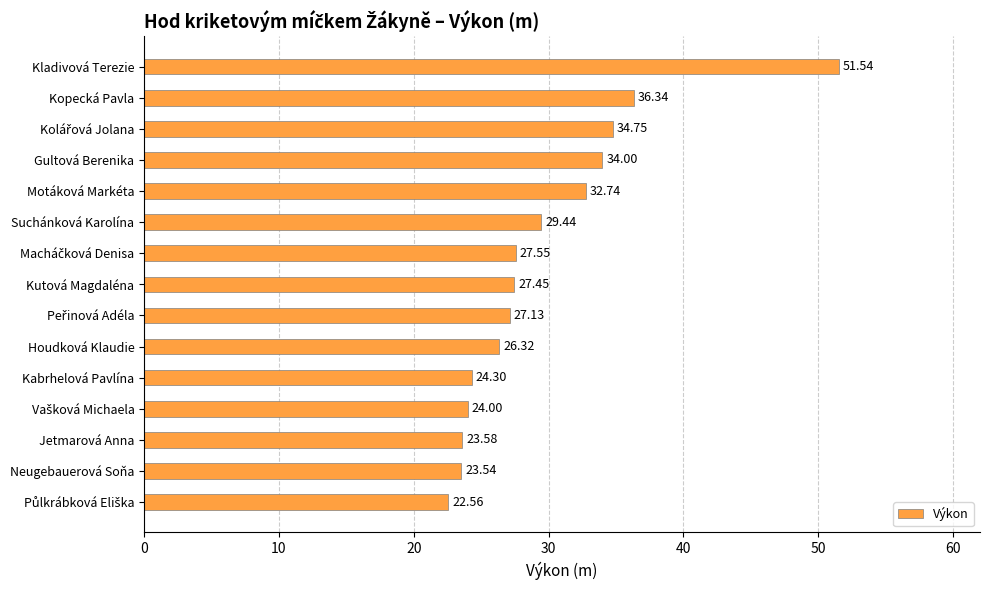

What is the sum of the values at Jetmarová Anna and Gultová Berenika?

57.6